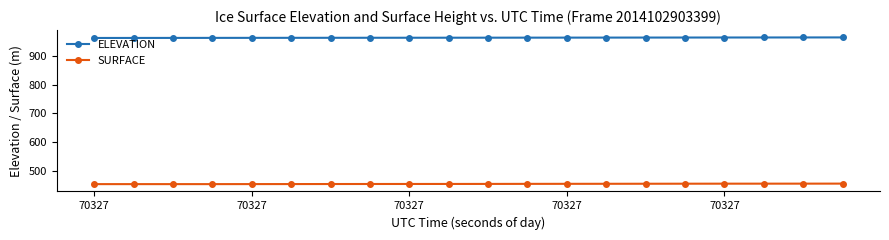

What is the value of the ELEVATION point at the 7th from the left?

964.6